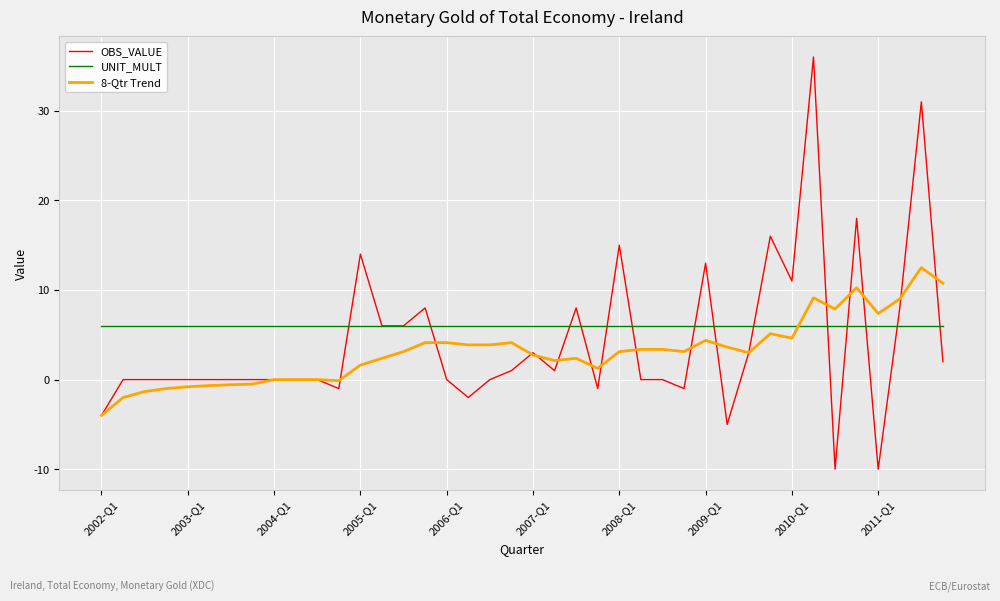

Which series has the largest total across all categories?

UNIT_MULT